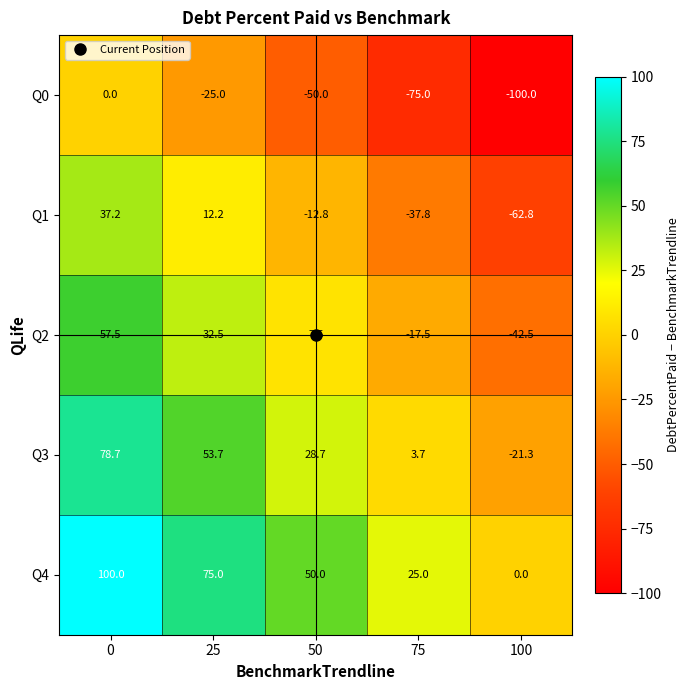

What is the greatest value displayed?

100.0